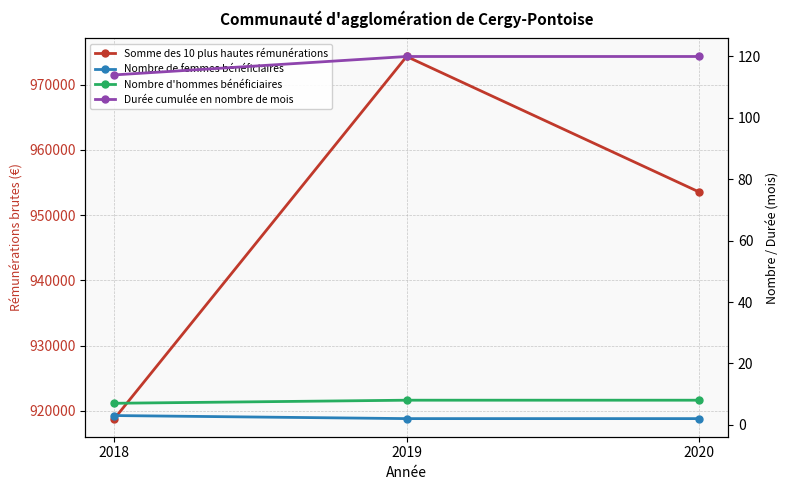

Reading right to left, what are all the values shown in this chart?

Somme des 10 plus hautes rémunérations: 2020=953576.8	2019=974319.9	2018=918832.0
Nombre de femmes bénéficiaires: 2020=2.0	2019=2.0	2018=3.0
Nombre d'hommes bénéficiaires: 2020=8.0	2019=8.0	2018=7.0
Durée cumulée en nombre de mois: 2020=120.0	2019=120.0	2018=114.0